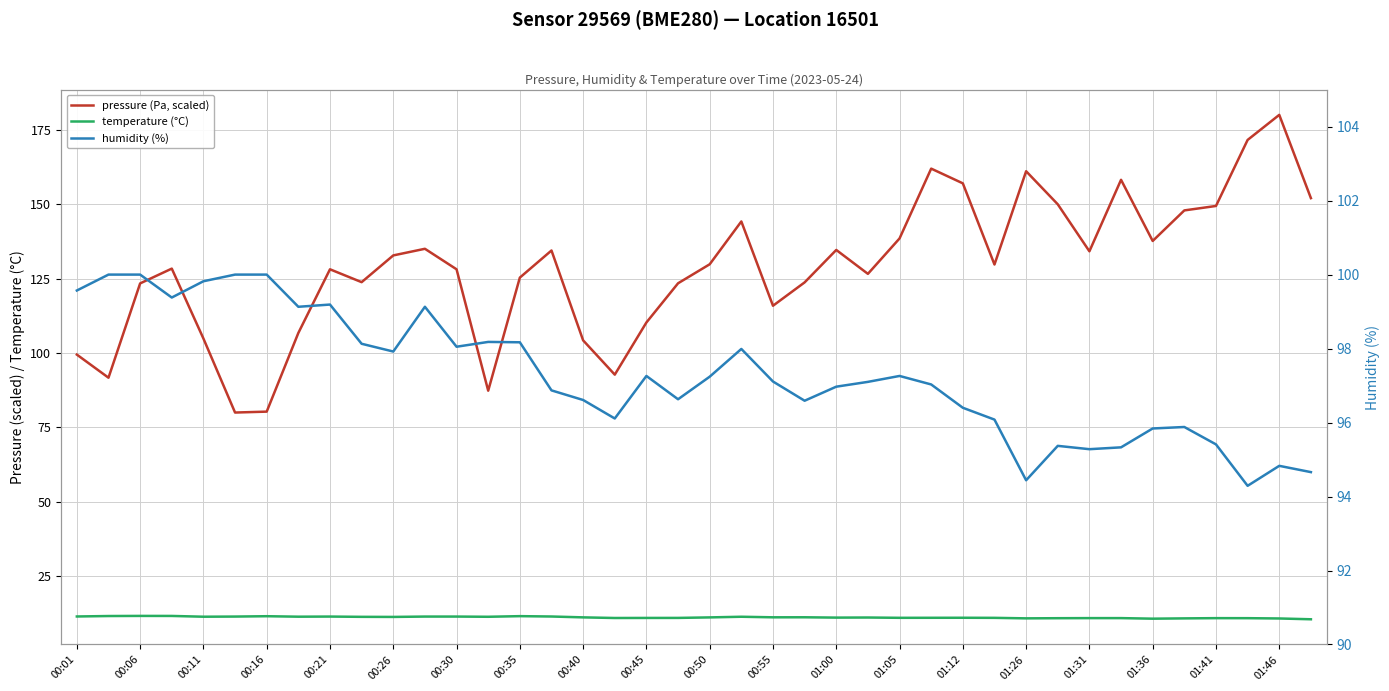

How many data points in humidity (%) are less than 97?

18